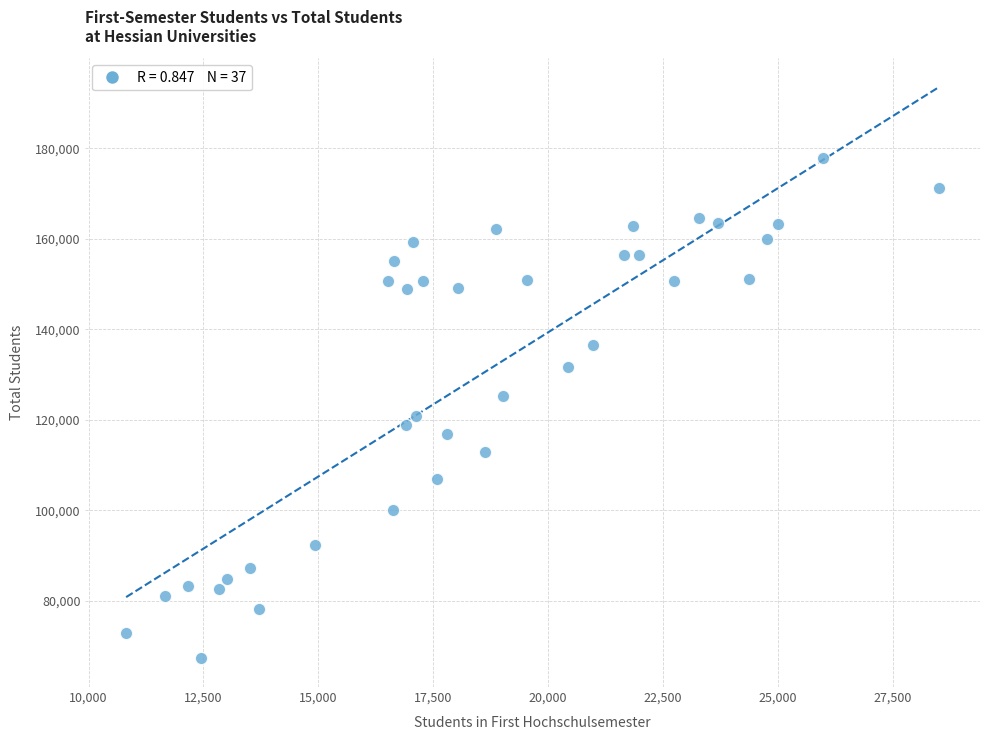

What is the range of X values (max minus min)?

17699